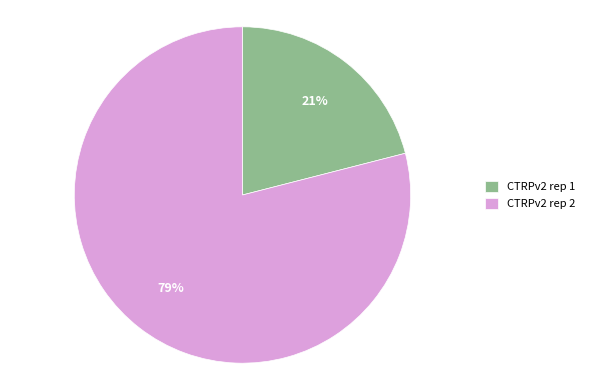

True or false: CTRPv2 rep 1 accounts for 21% of the total.

True